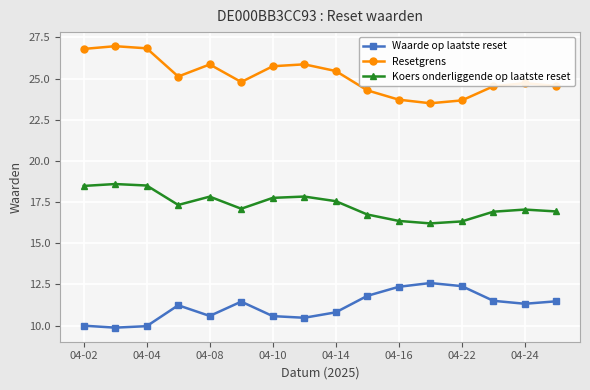

In Resetgrens, how many points are higher than both neighbors (excluding endpoints)?

4